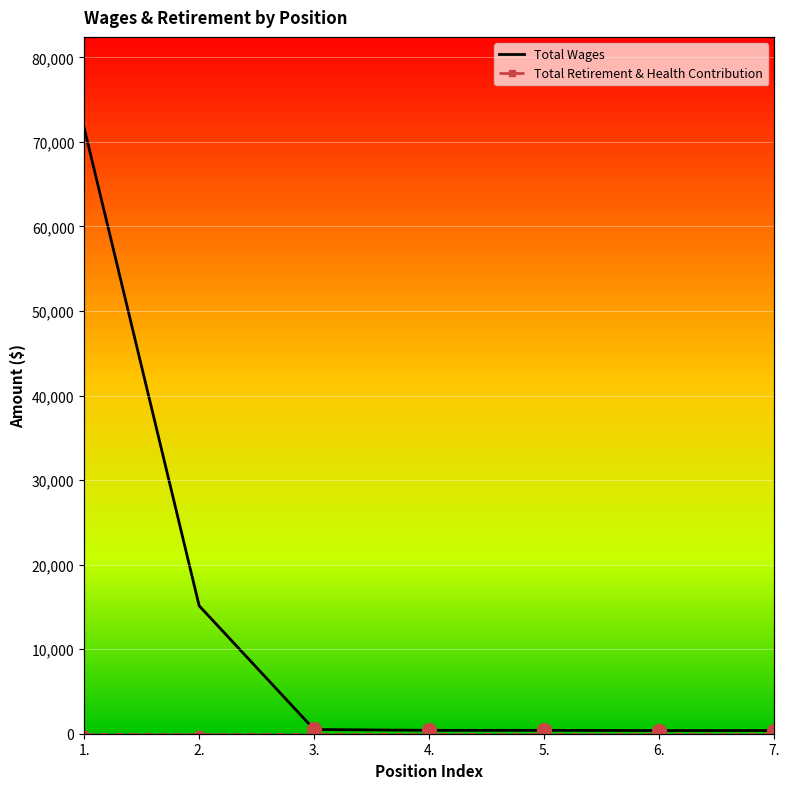

How many categories are shown in the chart?

7